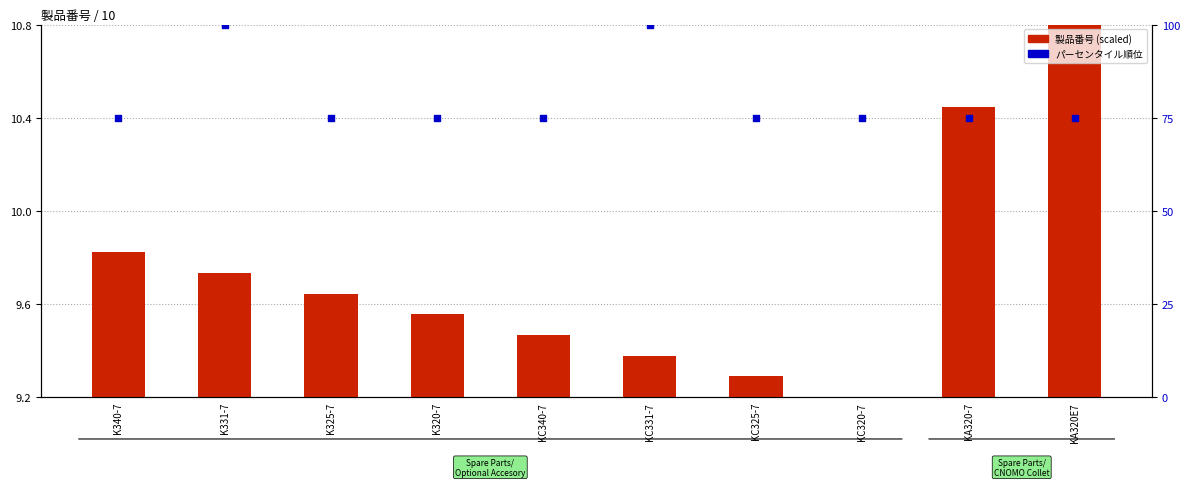

Which series has the widest spread of Y values?

パーセンタイル順位